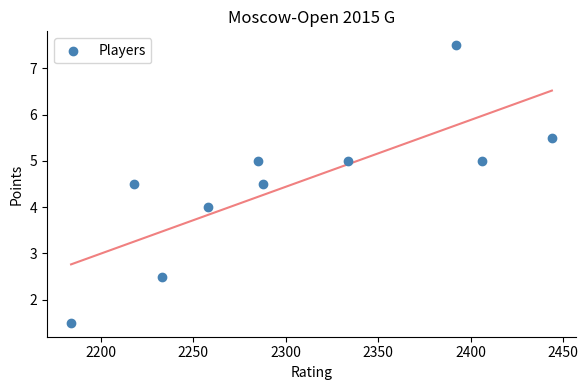

What is the average X value?

2304.2